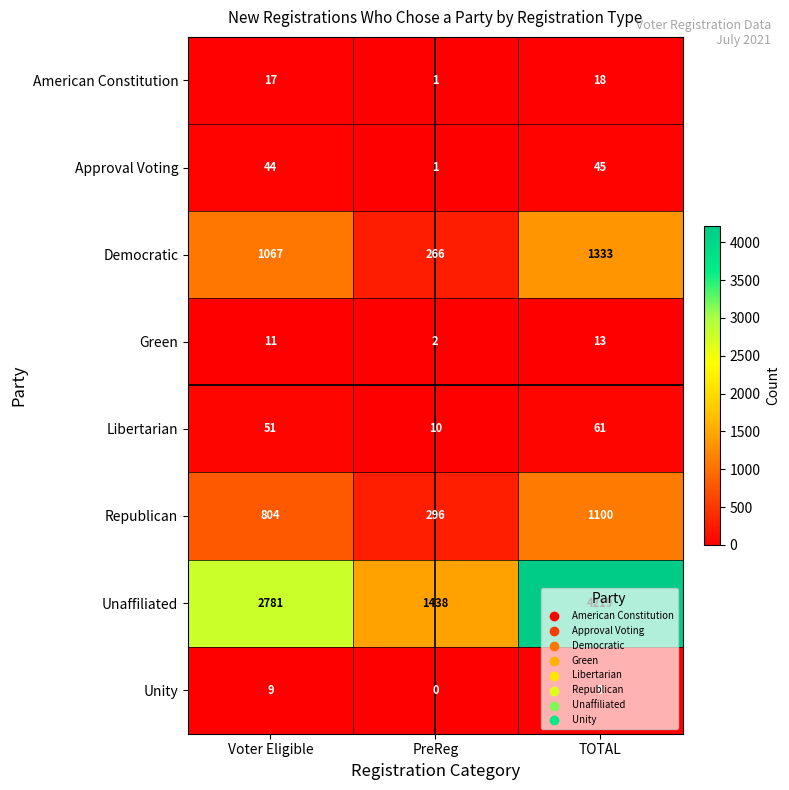

What is the greatest value displayed?

4219